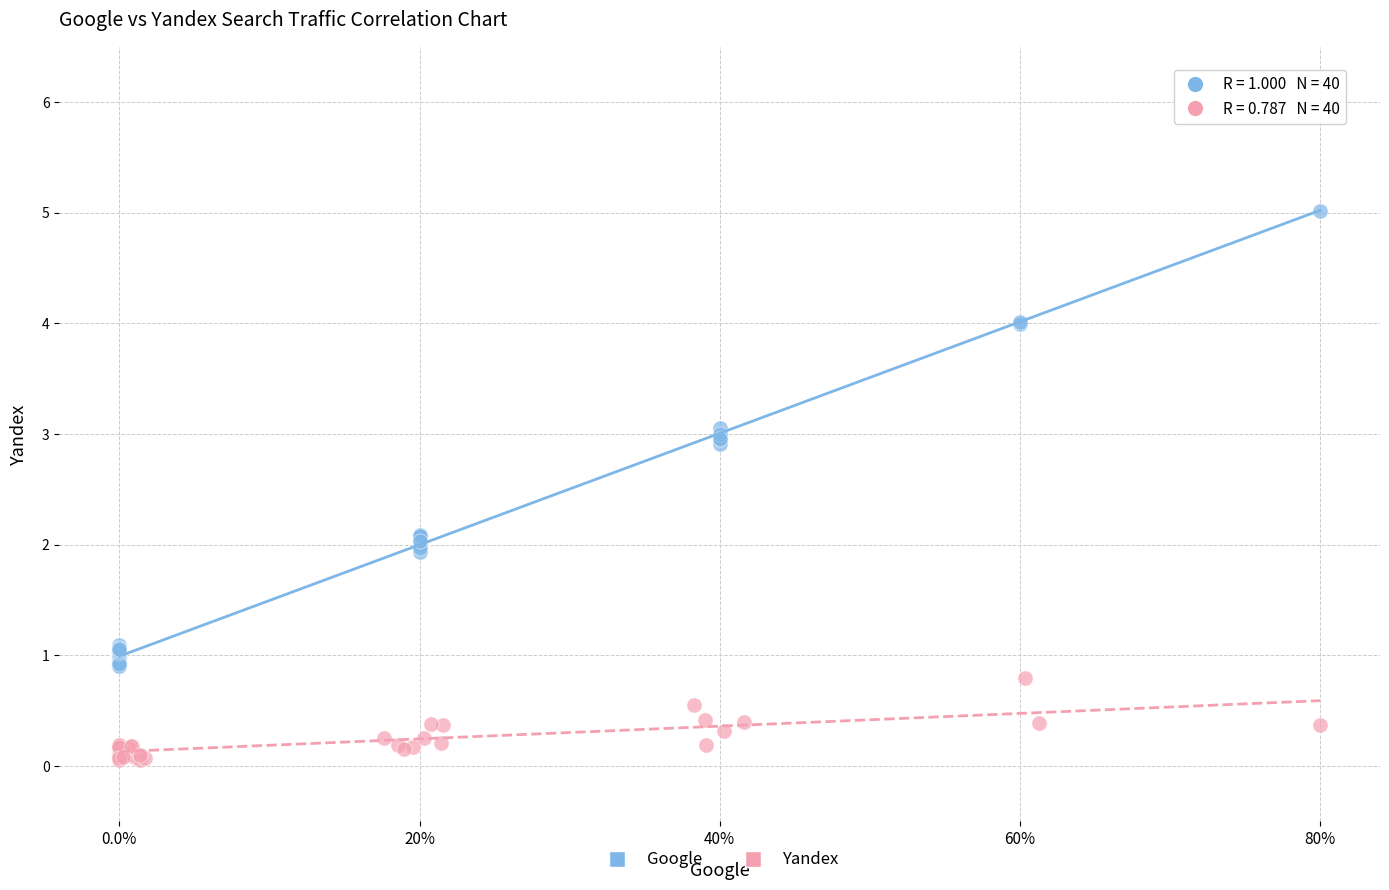

What are all the series names shown in the legend?

Google, Yandex